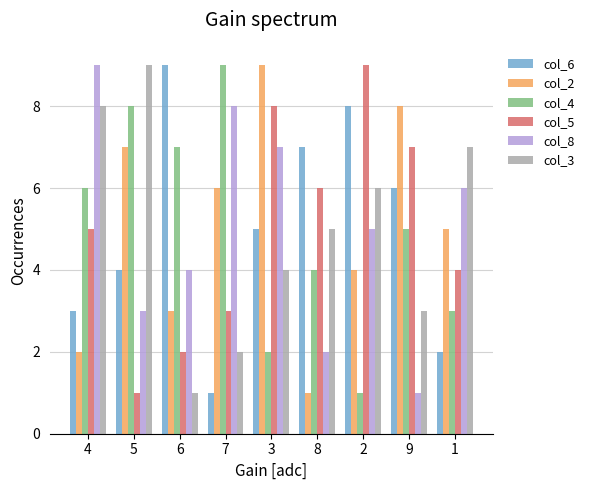

What is the value of the col_4 bar at the 8th from the left?

5